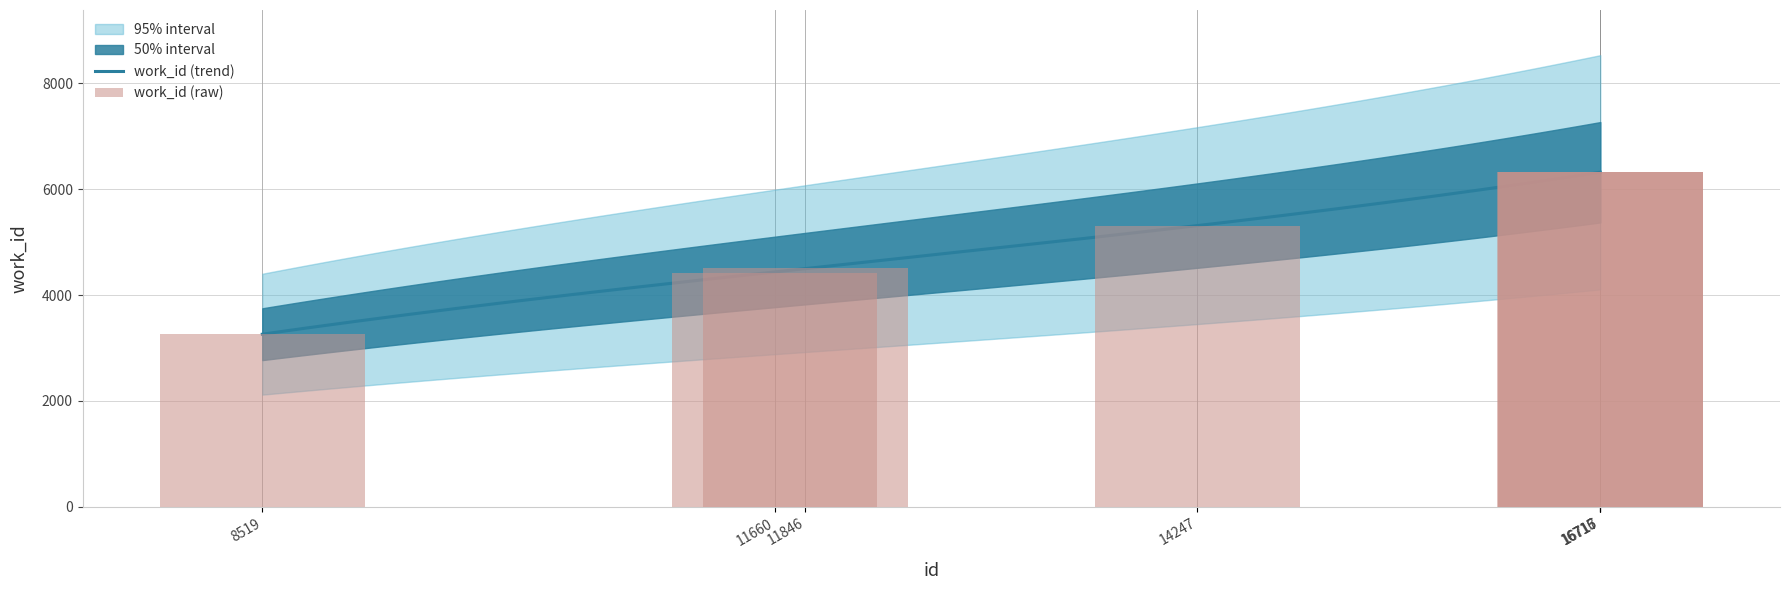

The value at 11846 is 1443. True or false?

False